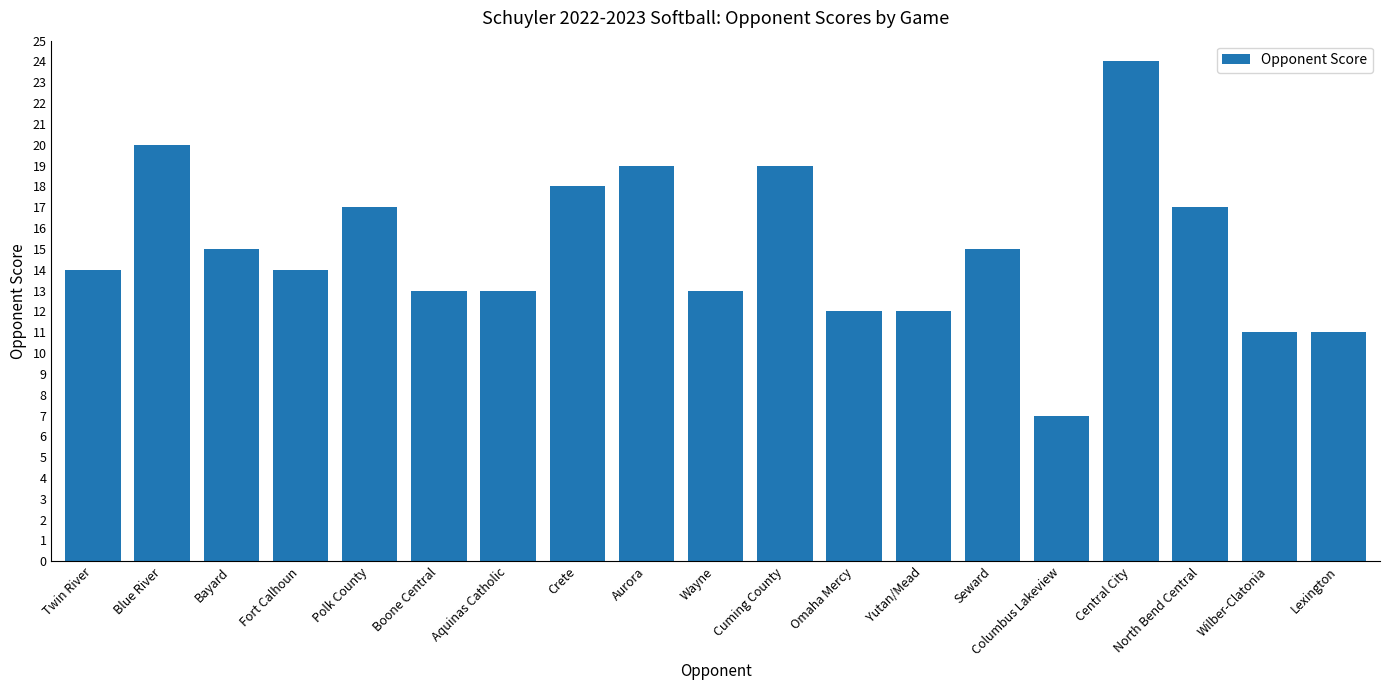

Reading left to right, what are all the values shown in this chart?

14	20	15	14	17	13	13	18	19	13	19	12	12	15	7	24	17	11	11